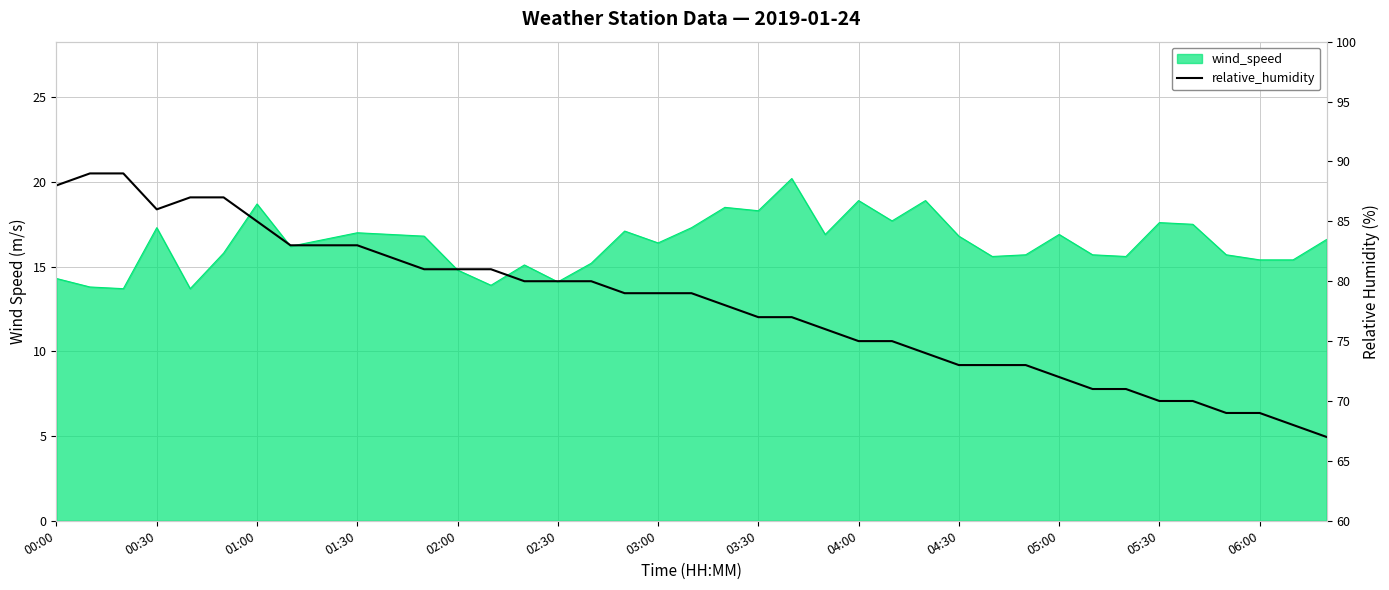

How many lines are shown in the chart?

1